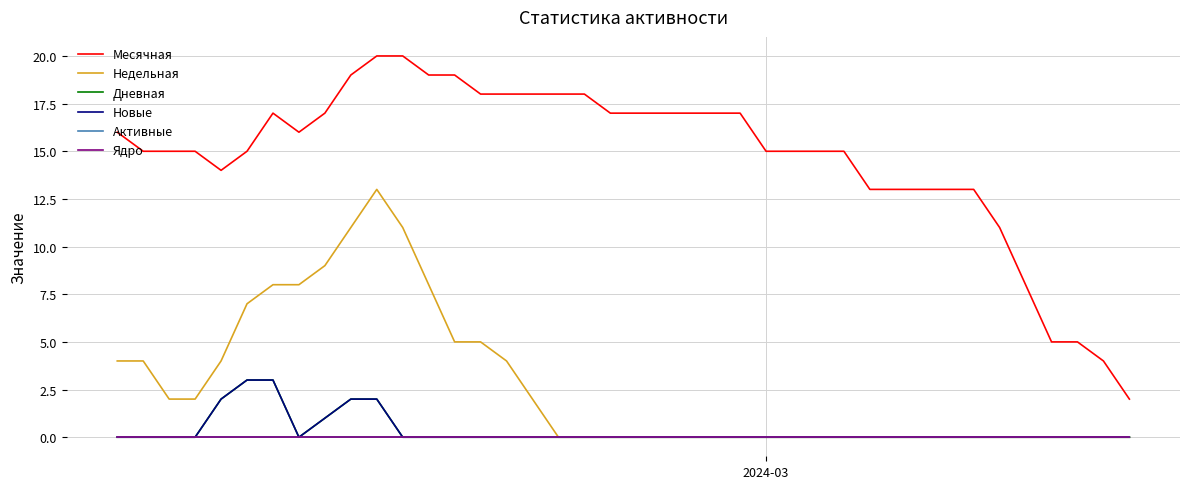

What is the difference between the second highest and second lowest values in the Месячная series?

16